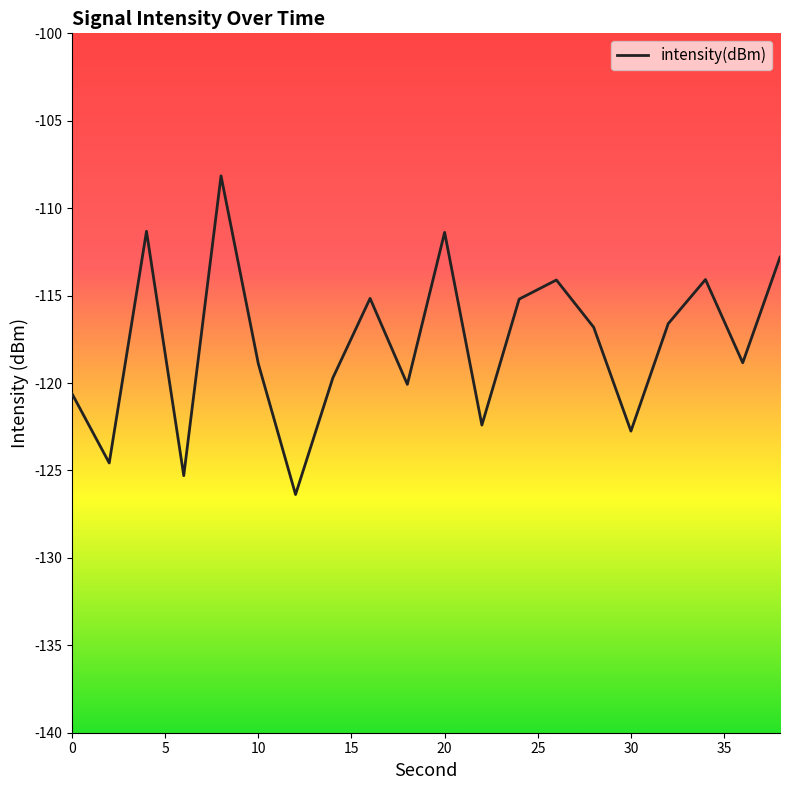

What is the minimum value shown in the chart?

-126.4